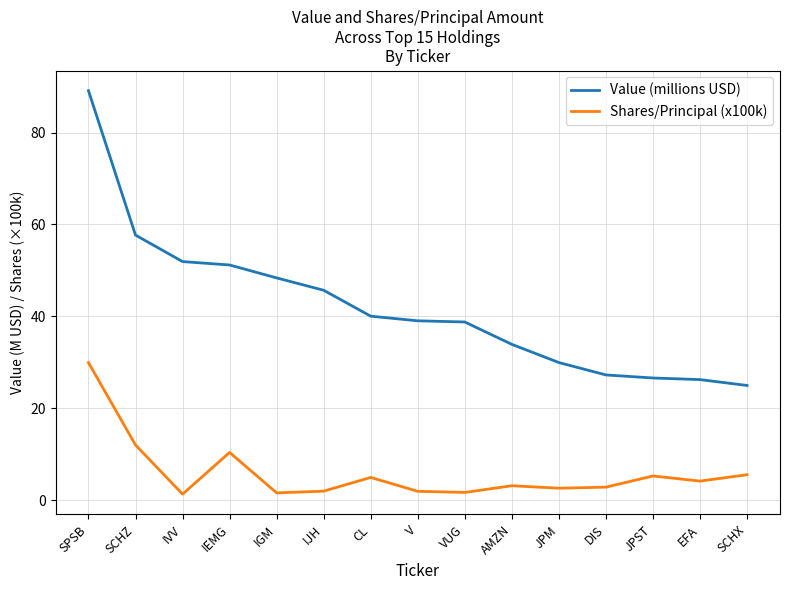

At SCHZ, list the series in order from largest to smallest.

Value (millions USD), Shares/Principal (x100k)